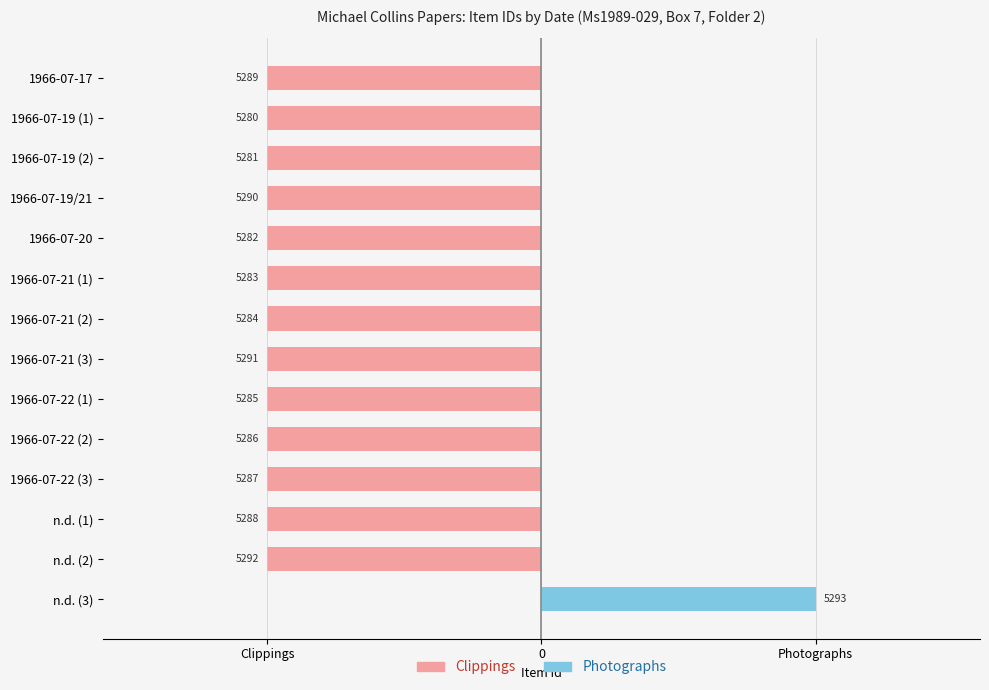

What is the average value of the Clippings series?

-1